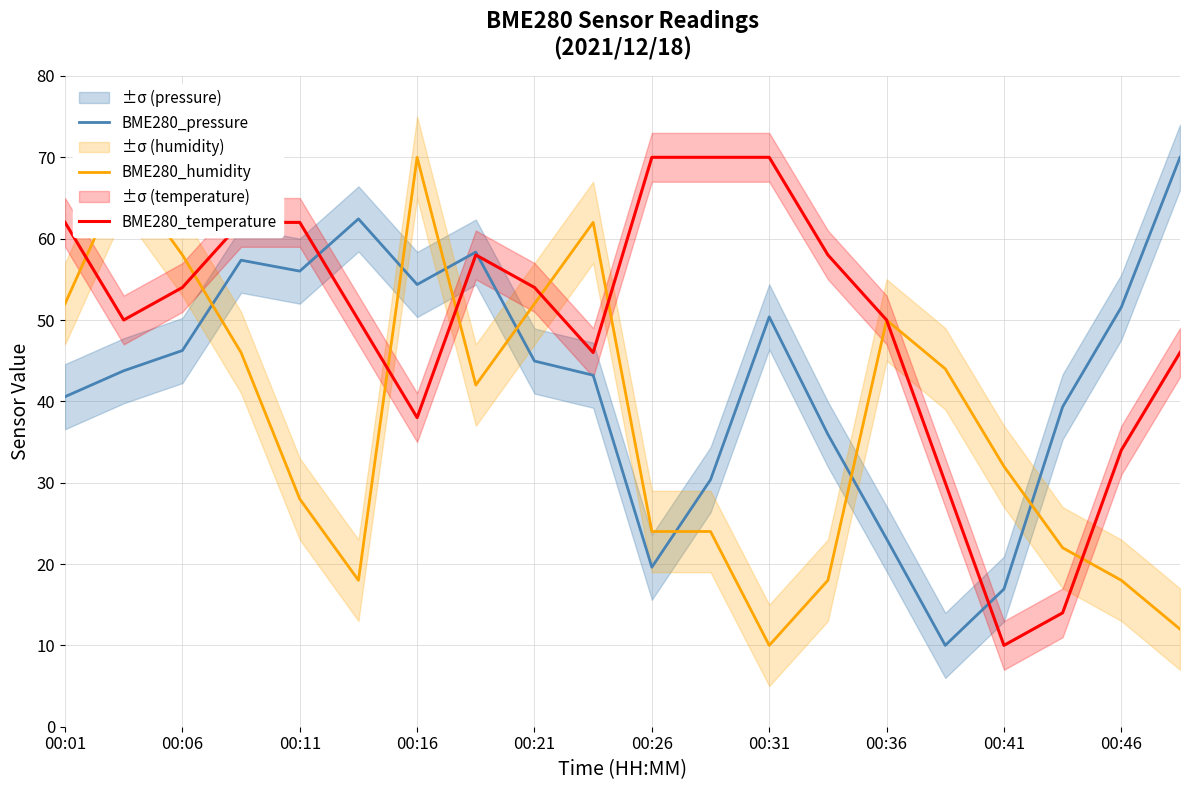

Where is BME280_pressure nearest to the value 40?

00:01